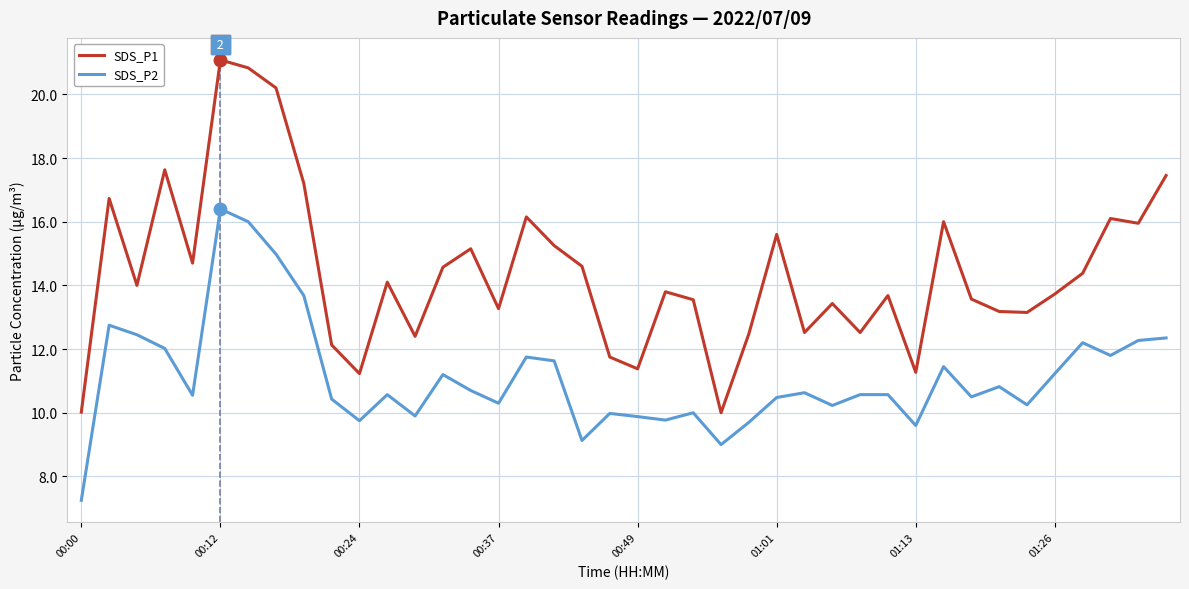

What is the greatest value displayed?

21.1